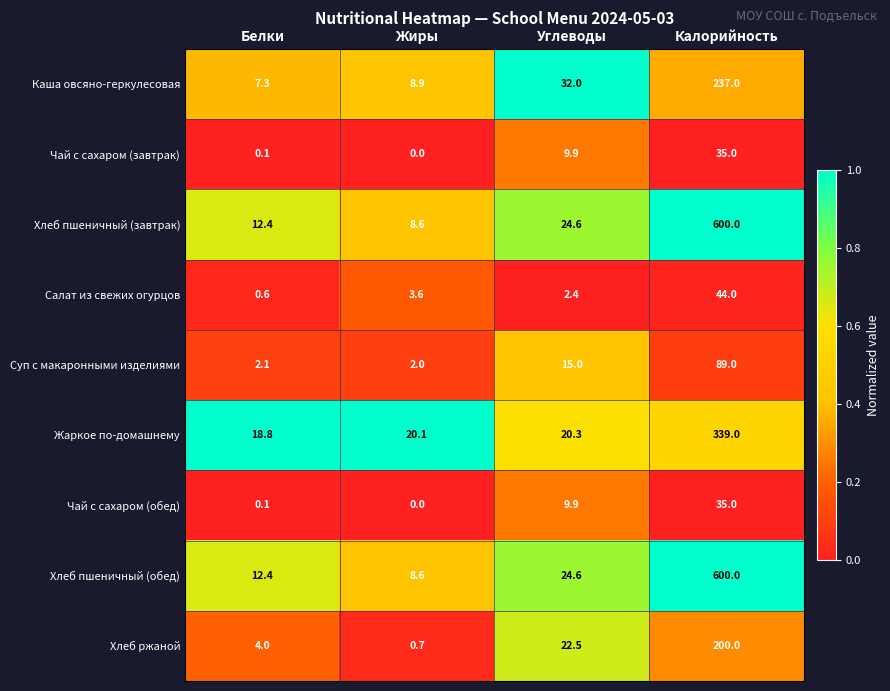

Is the value of Хлеб пшеничный (завтрак) at Калорийность greater than the value of Салат из свежих огурцов at Жиры?

Yes